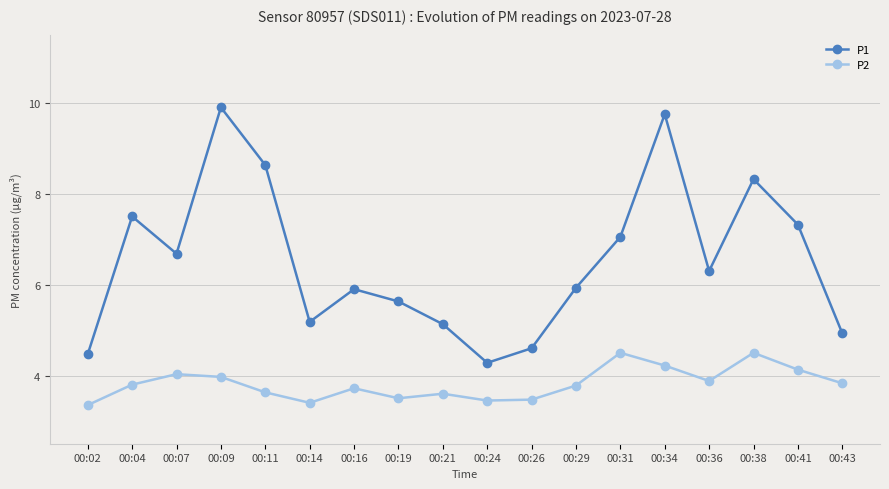

Rank the series by their maximum value, from lowest to highest.

P2, P1